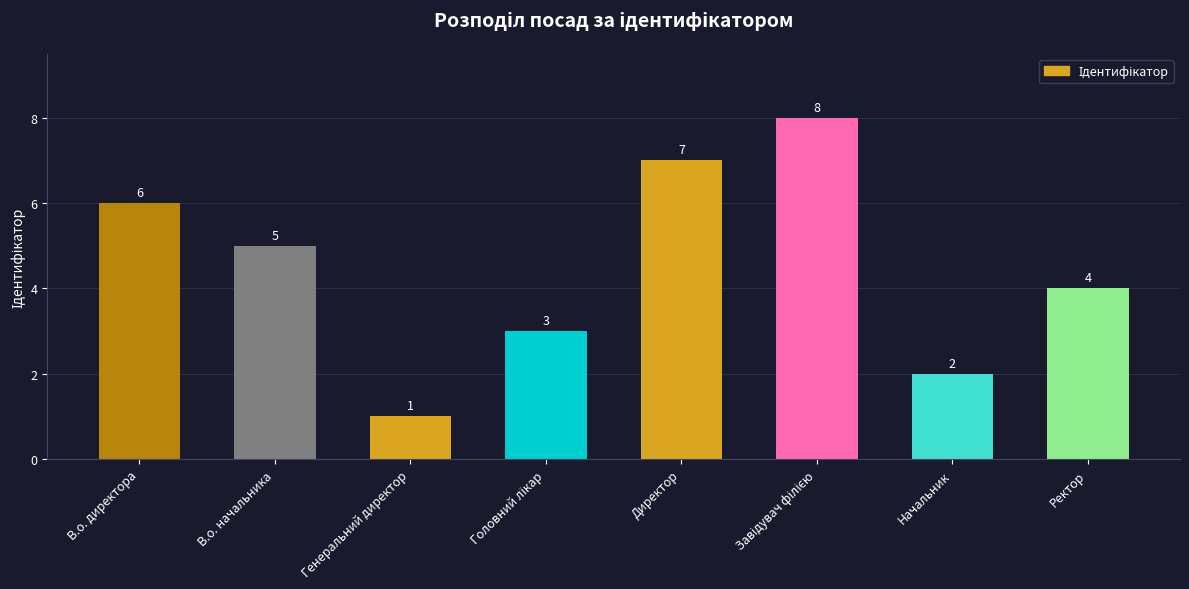

What value does the data have at Ректор?

4